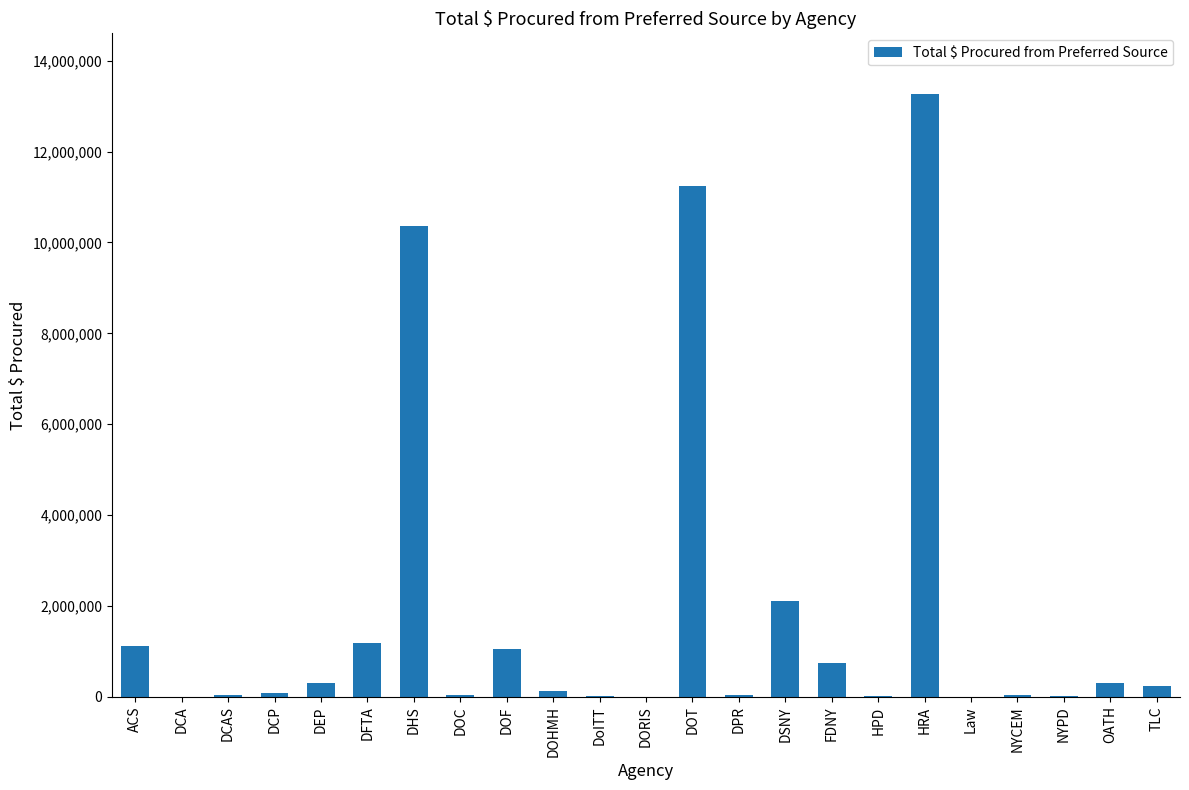

True or false: the data shows 11253200 at DOT.

True